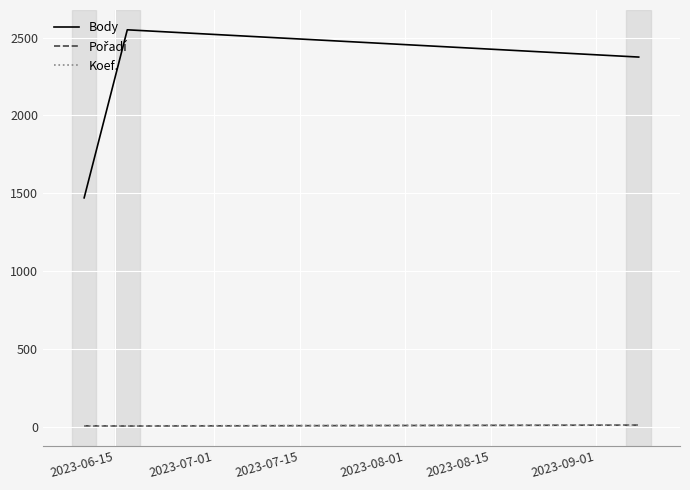

Which series has the largest range (max minus min)?

Body